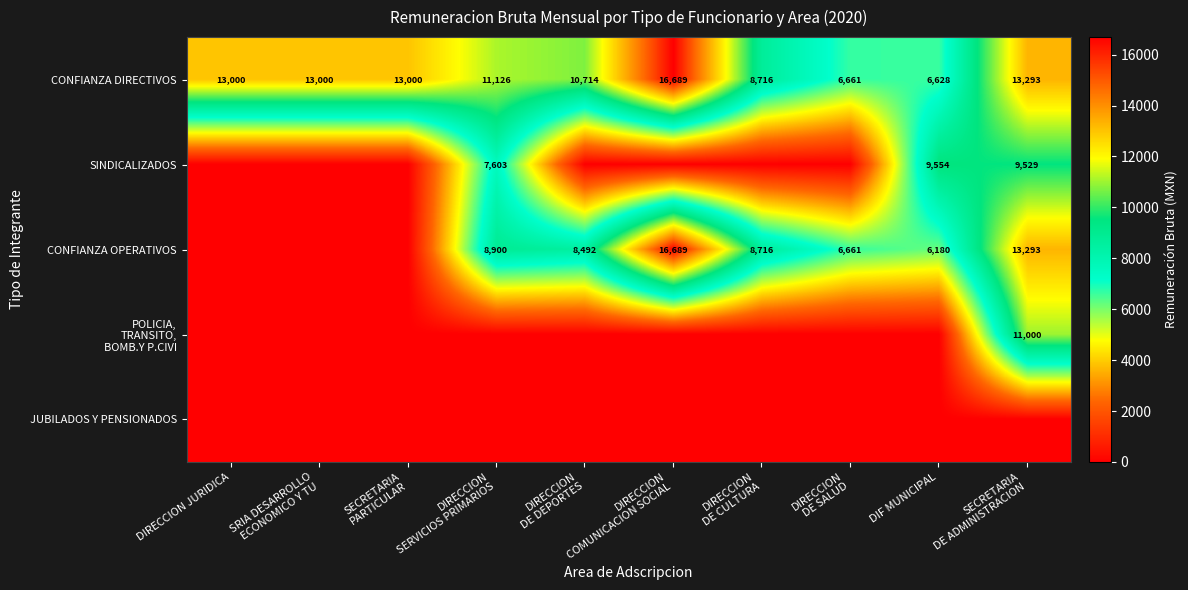

How many categories are shown in the chart?

10